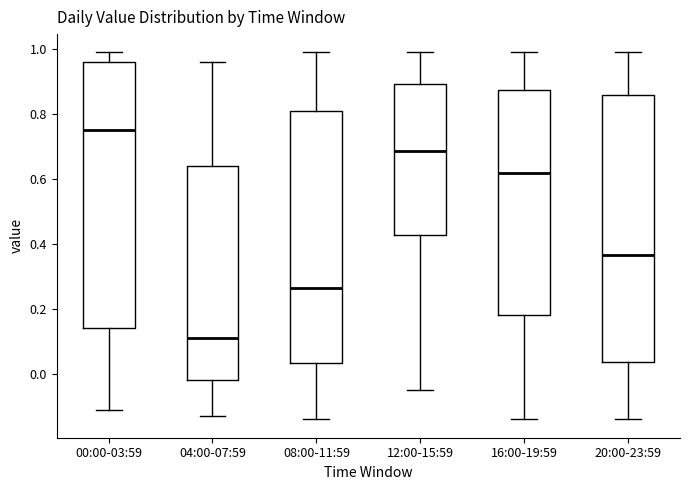

Which box has the lowest median line?

04:00-07:59